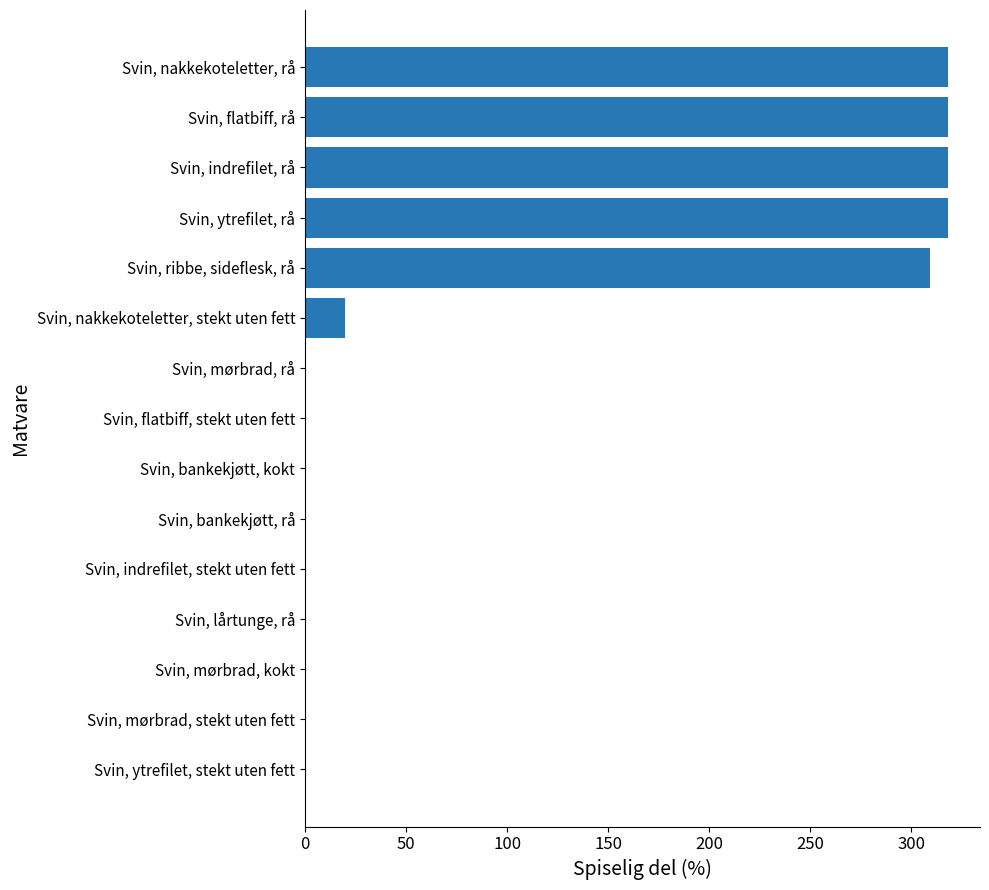

What is the sum of the values at Svin, nakkekoteletter, rå and Svin, ytrefilet, rå?

636